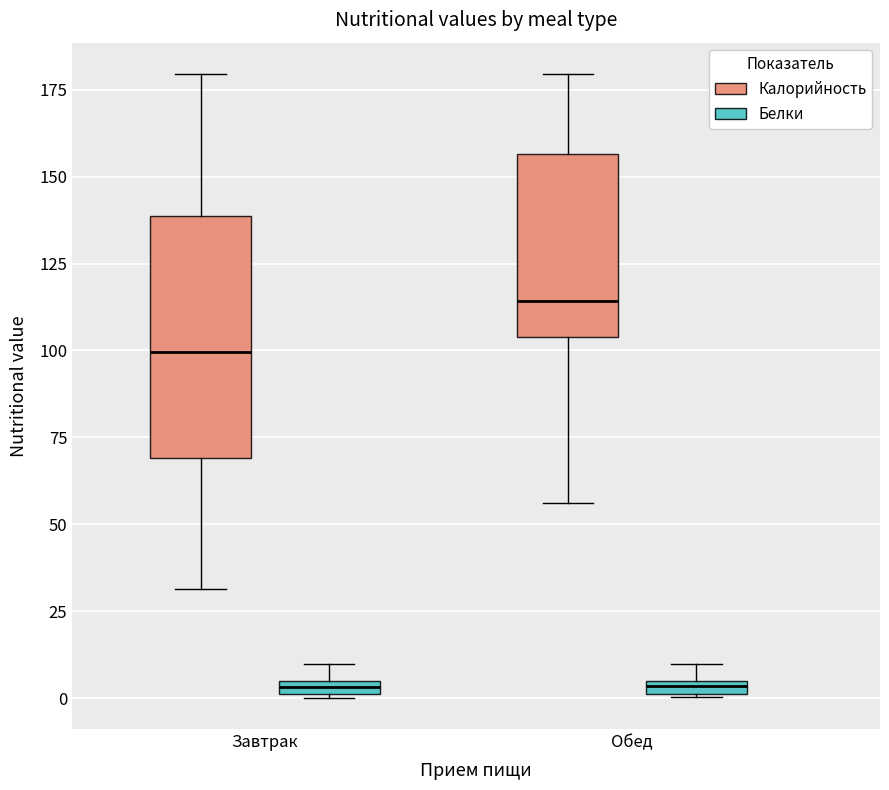

Comparing the boxes themselves (not the whiskers), which one is the tallest?

Завтрак (Калорийность)